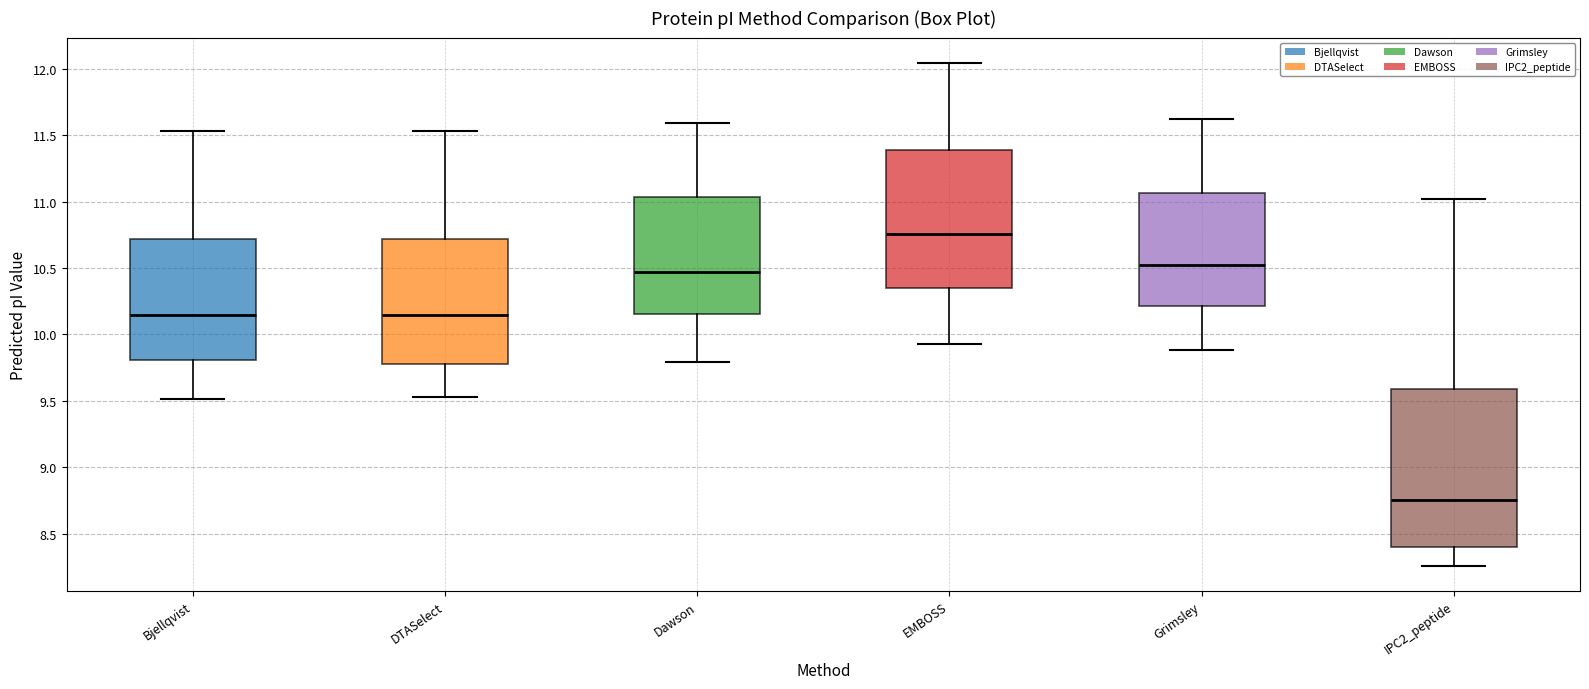

Reading left to right, read every box against the y-axis: the position of its median line, the range the box covers, and the ends of its whiskers. The values are not printed on the chart, so give them approximately, as read against the axis.

Bjellqvist: median 10.15, box 9.80 to 10.70, whiskers 9.50 to 11.55
DTASelect: median 10.15, box 9.80 to 10.70, whiskers 9.55 to 11.55
Dawson: median 10.45, box 10.15 to 11.05, whiskers 9.80 to 11.60
EMBOSS: median 10.75, box 10.35 to 11.40, whiskers 9.95 to 12.05
Grimsley: median 10.55, box 10.20 to 11.05, whiskers 9.90 to 11.60
IPC2_peptide: median 8.75, box 8.40 to 9.60, whiskers 8.25 to 11.00